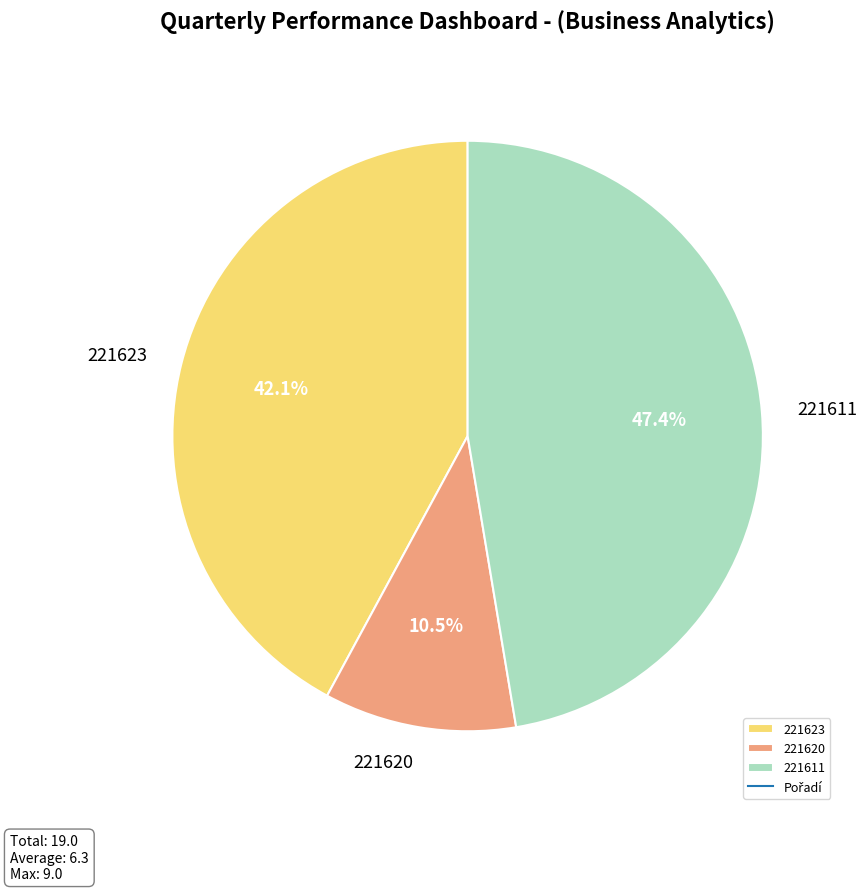

To the nearest percent, what is the average slice percentage?

33%